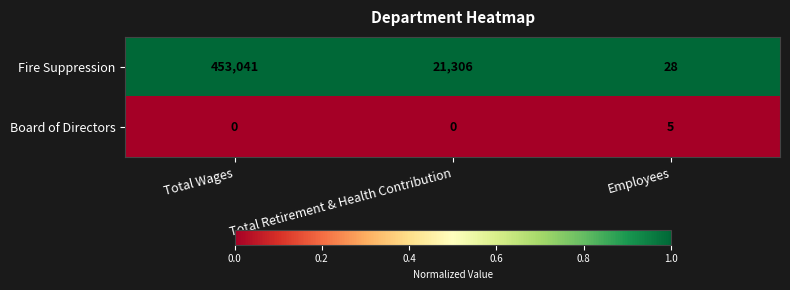

List the series in order of their peak value, highest first.

Fire Suppression, Board of Directors